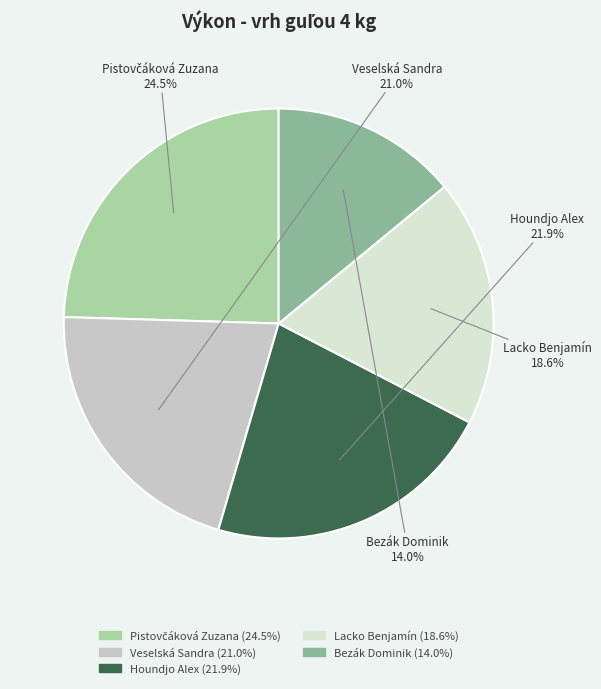

How much of the chart is everything except Houndjo Alex?

78.1%